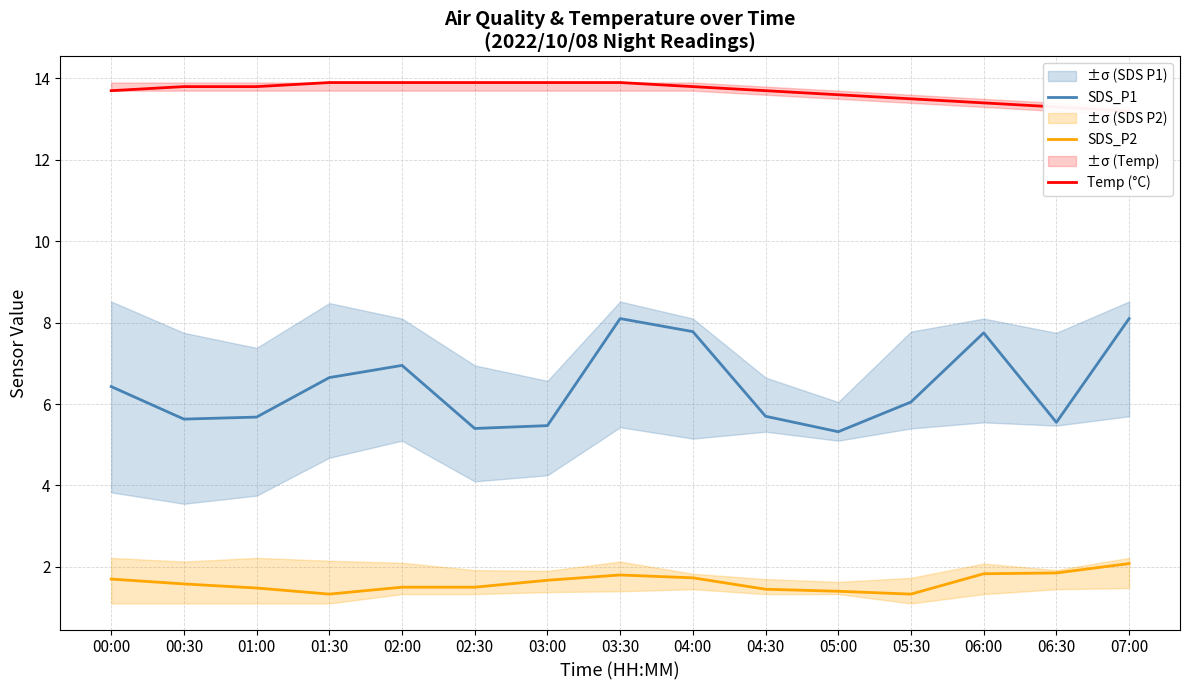

Reading left to right, transcribe all the data shown in this chart.

SDS_P1: 00:00=6.4	00:30=5.6	01:00=5.7	01:30=6.7	02:00=7.0	02:30=5.4	03:00=5.5	03:30=8.1	04:00=7.8	04:30=5.7	05:00=5.3	05:30=6.0	06:00=7.8	06:30=5.5	07:00=8.1
SDS_P2: 00:00=1.7	00:30=1.6	01:00=1.5	01:30=1.3	02:00=1.5	02:30=1.5	03:00=1.7	03:30=1.8	04:00=1.7	04:30=1.4	05:00=1.4	05:30=1.3	06:00=1.8	06:30=1.9	07:00=2.1
Temp (°C): 00:00=13.7	00:30=13.8	01:00=13.8	01:30=13.9	02:00=13.9	02:30=13.9	03:00=13.9	03:30=13.9	04:00=13.8	04:30=13.7	05:00=13.6	05:30=13.5	06:00=13.4	06:30=13.3	07:00=13.2